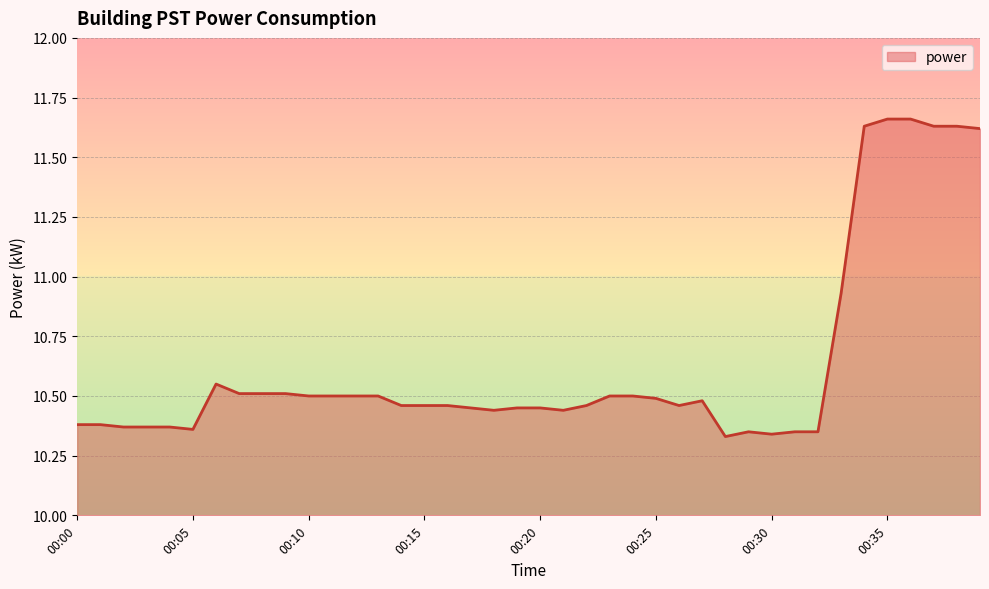

Count the number of categories in the chart.

40